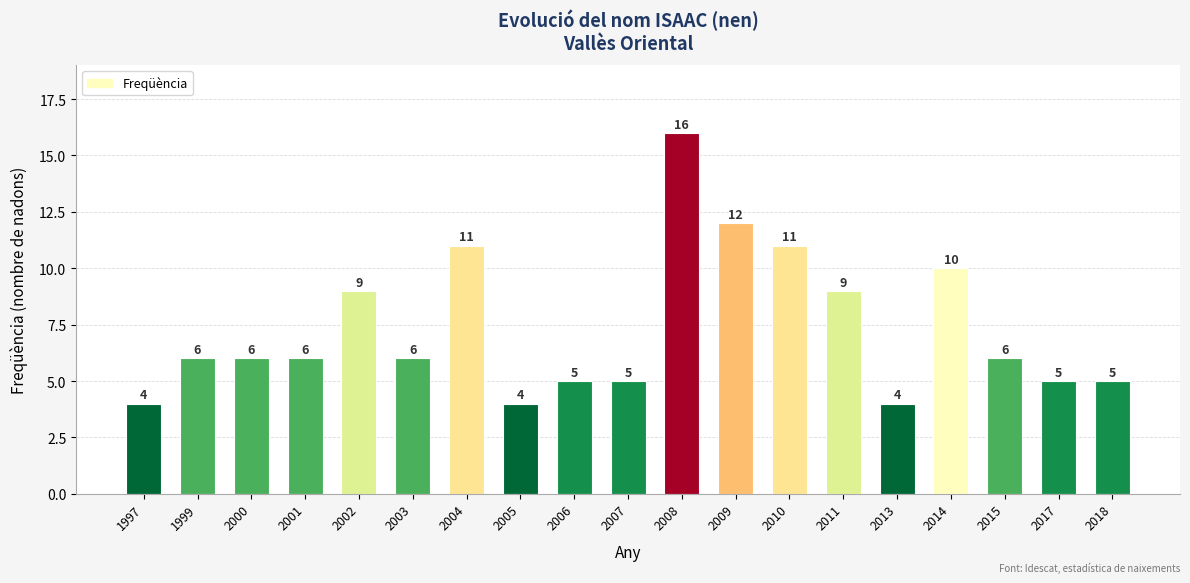

Read the value at 2014.

10